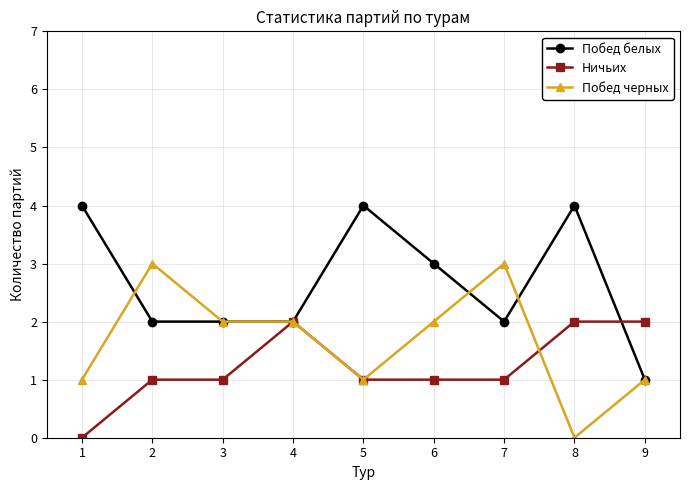

Reading left to right, what are all the values shown in this chart?

Побед белых: 4	2	2	2	4	3	2	4	1
Ничьих: 0	1	1	2	1	1	1	2	2
Побед черных: 1	3	2	2	1	2	3	0	1